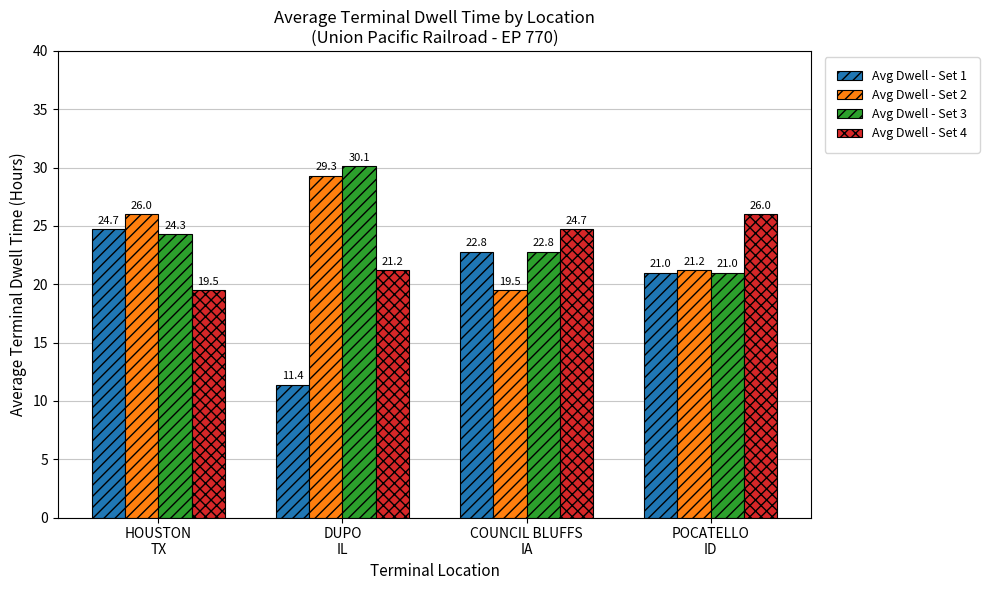

What are all the series names shown in the legend?

Avg Dwell - Set 1, Avg Dwell - Set 2, Avg Dwell - Set 3, Avg Dwell - Set 4